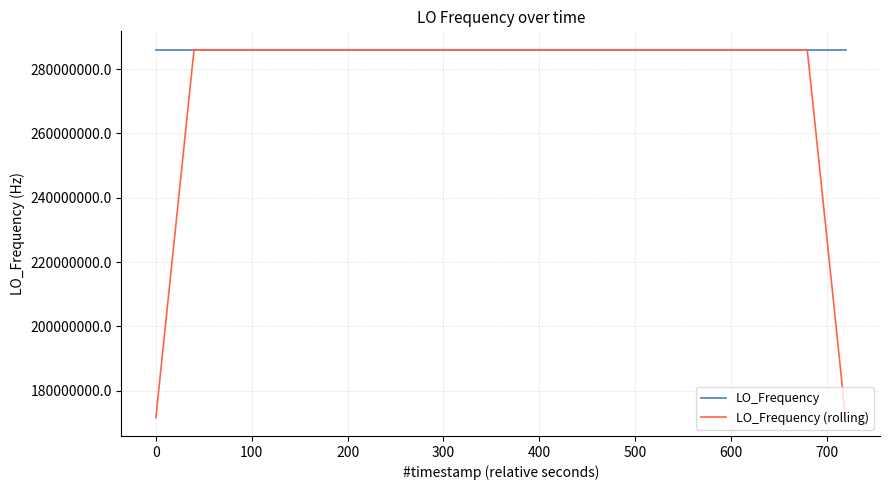

What are all the series names shown in the legend?

LO_Frequency, LO_Frequency (rolling)